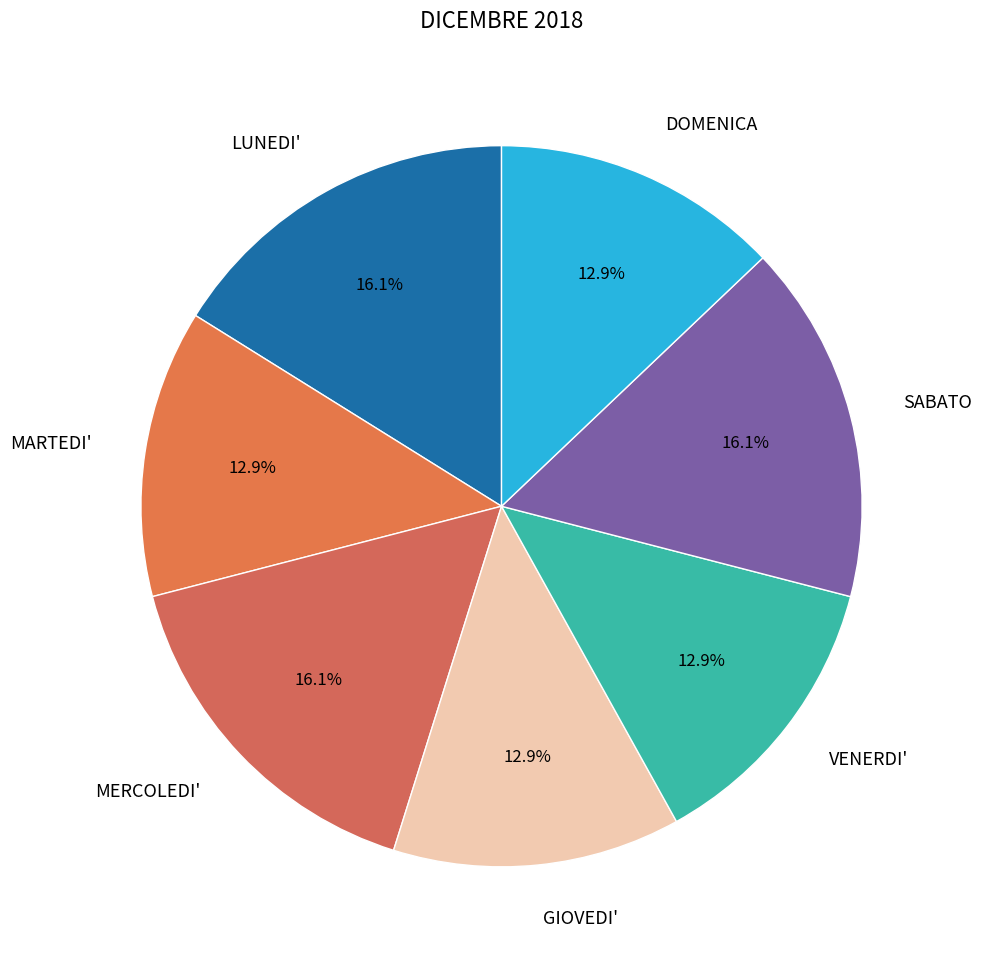

True or false: SABATO accounts for 16% of the total.

True